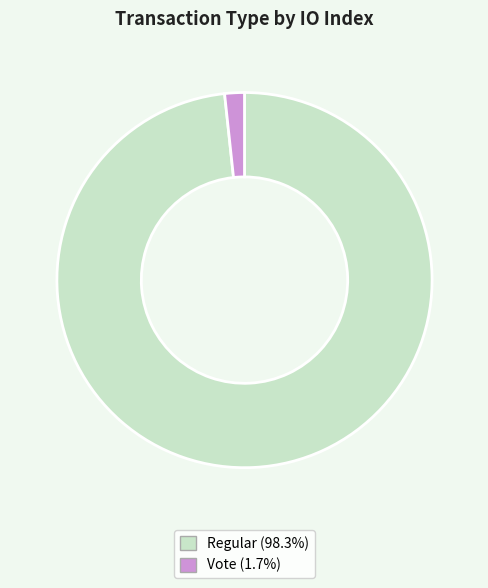

Is the sum of Regular (98.3%) and Vote (1.7%) greater than half?

Yes